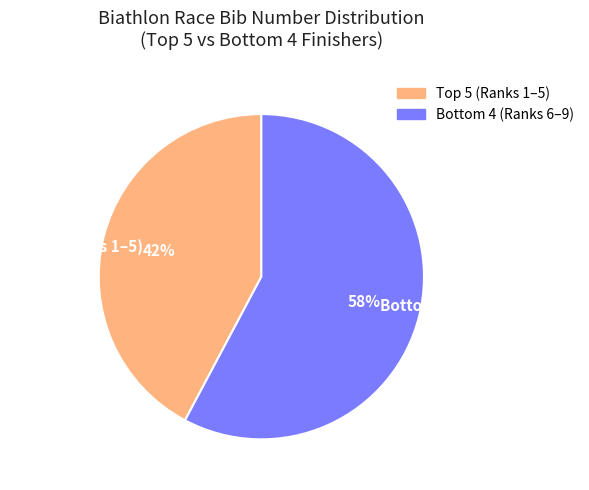

Rank the categories by value from lowest to highest.

Top 5 (Ranks 1–5), Bottom 4 (Ranks 6–9)